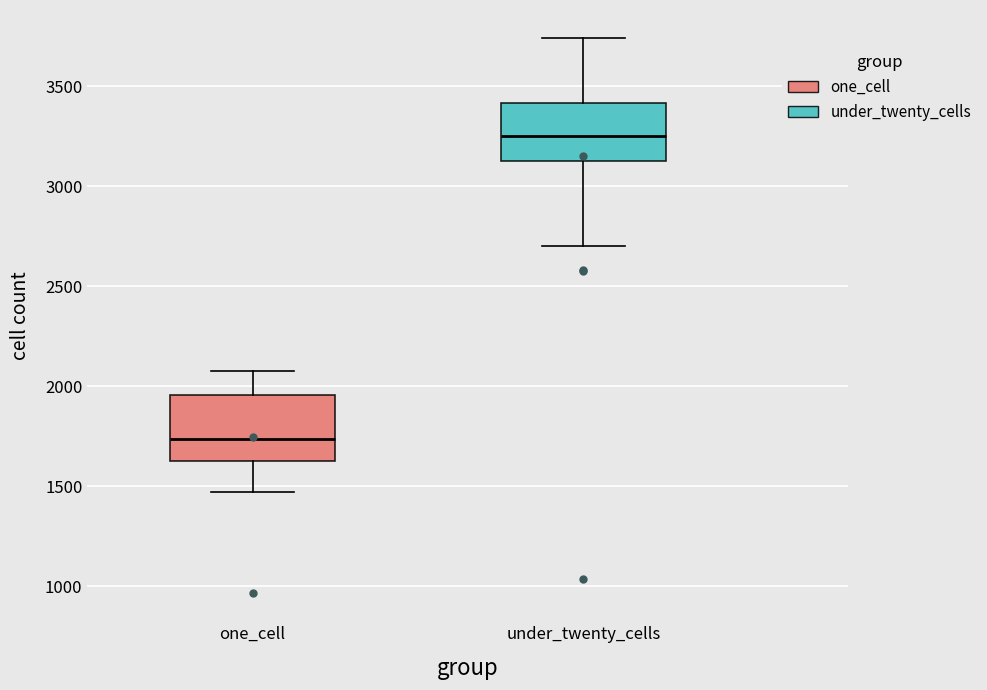

Reading left to right, read every box against the y-axis: the position of its median line, the range the box covers, and the ends of its whiskers. The values are not printed on the chart, so give them approximately, as read against the axis.

one_cell: median 1750, box 1600 to 1950, whiskers 1450 to 2100
under_twenty_cells: median 3250, box 3100 to 3400, whiskers 2700 to 3750